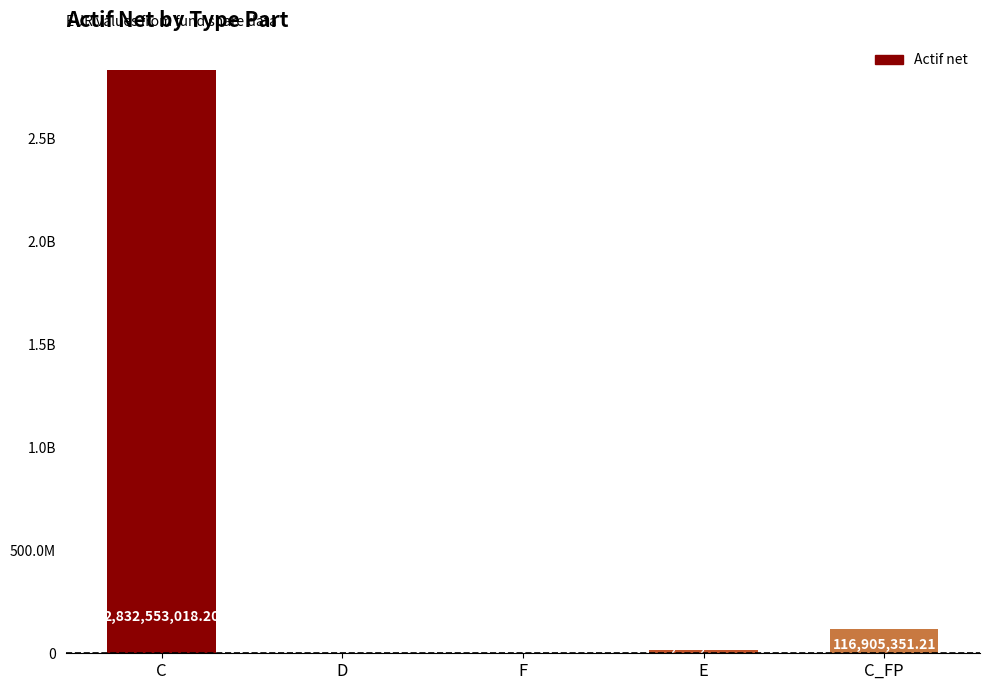

What is the ratio of the value at C to the value at C_FP?

24.2